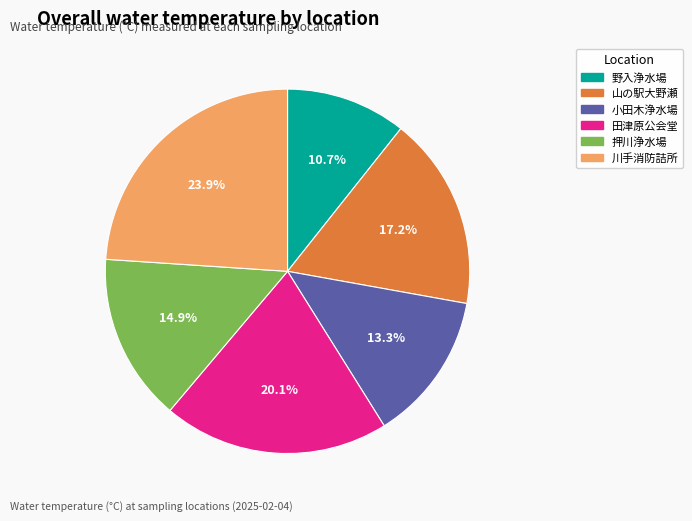

Do 野入浄水場 and 山の駅大野瀬 together represent more than half of the pie?

No